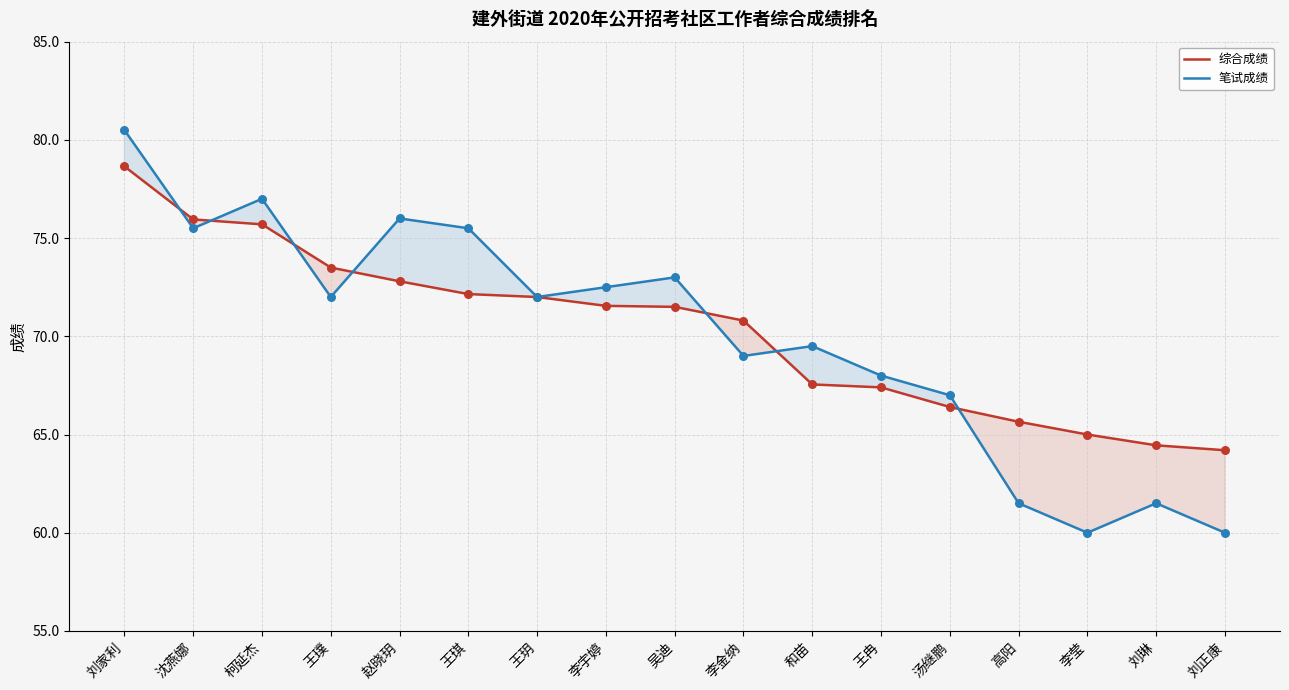

Which series has the largest total across all categories?

综合成绩